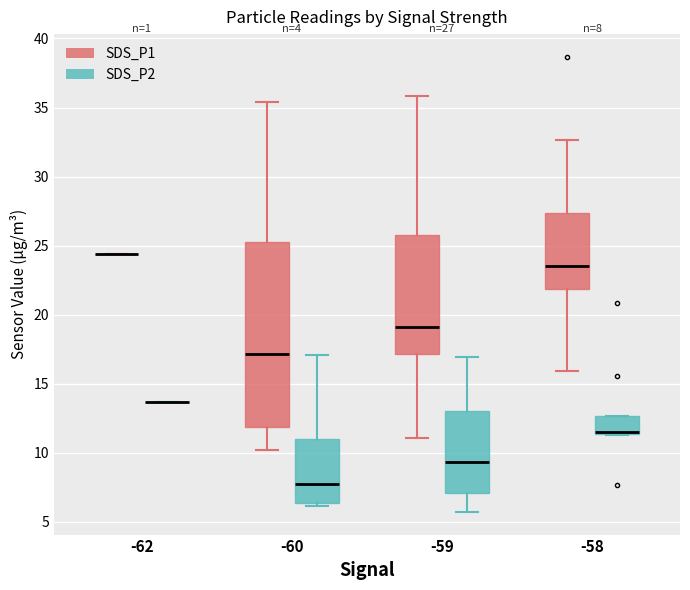

Comparing the boxes themselves (not the whiskers), which one is the tallest?

-60 (SDS_P1)